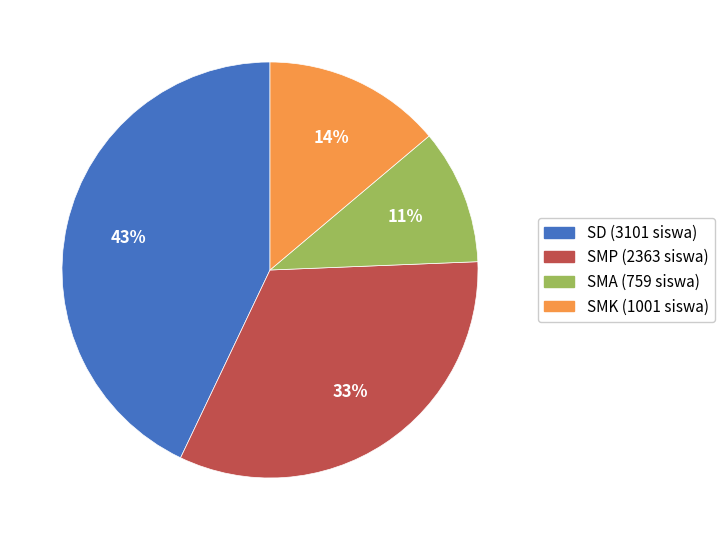

Is there a majority slice in this chart?

No